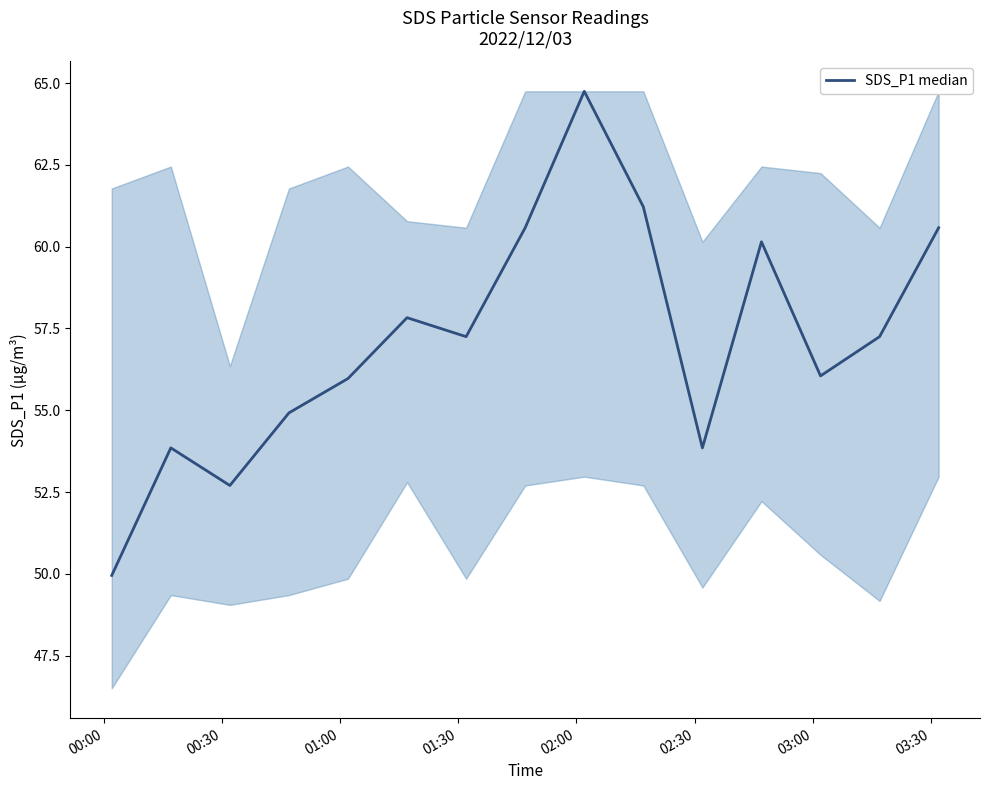

What is the minimum value shown in the chart?

50.0